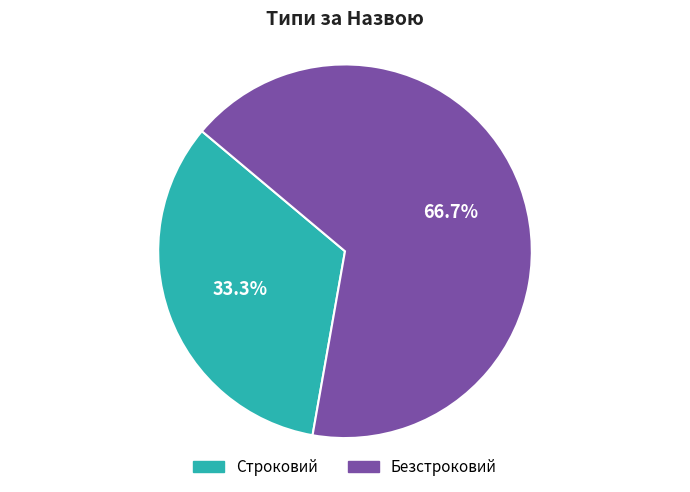

What percentage is the Безстроковий slice, to the nearest percent?

67%